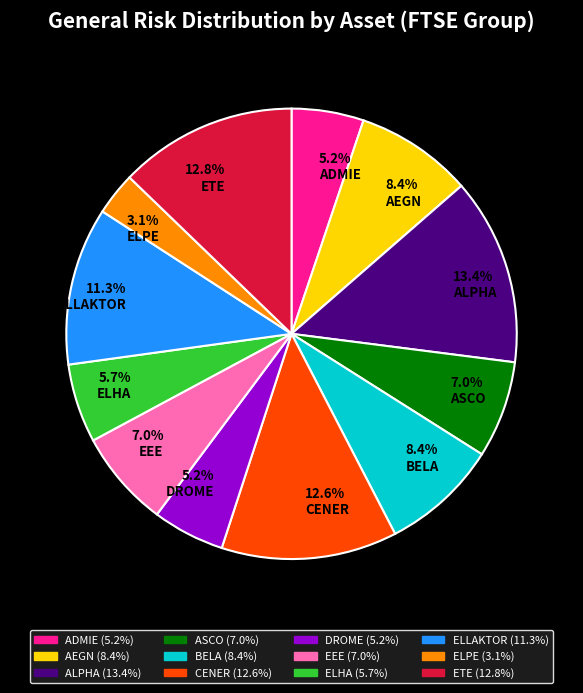

What percentage do ELPE and ADMIE together represent?

8.3%